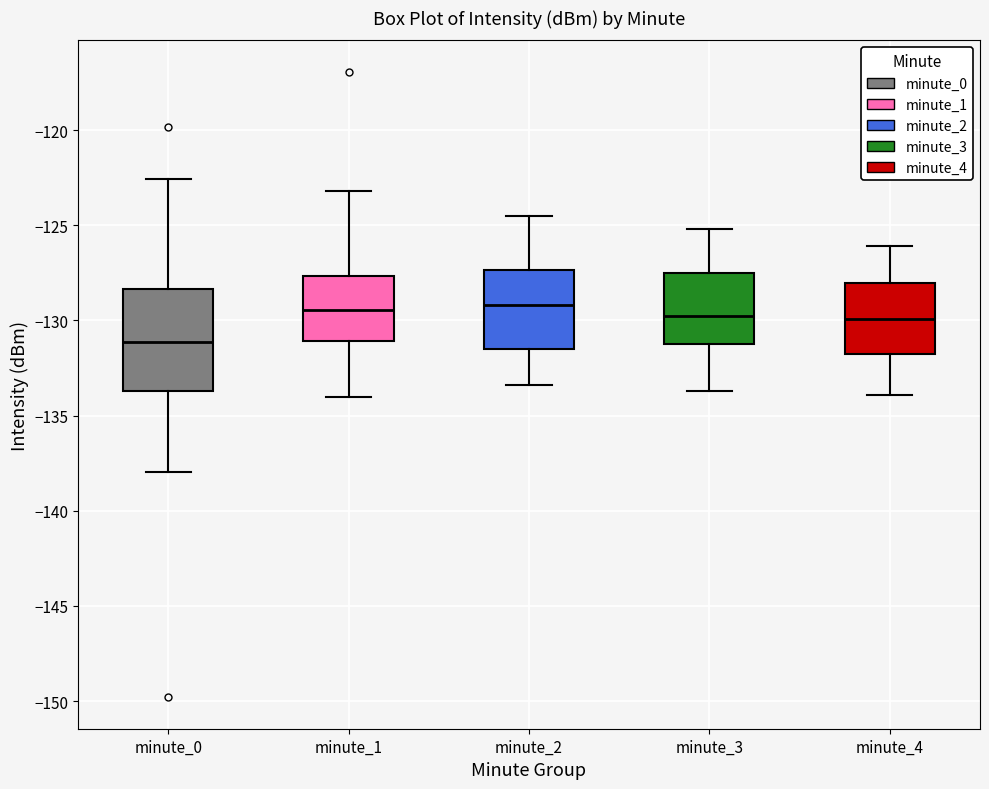

Comparing the boxes themselves (not the whiskers), which one is the tallest?

minute_0